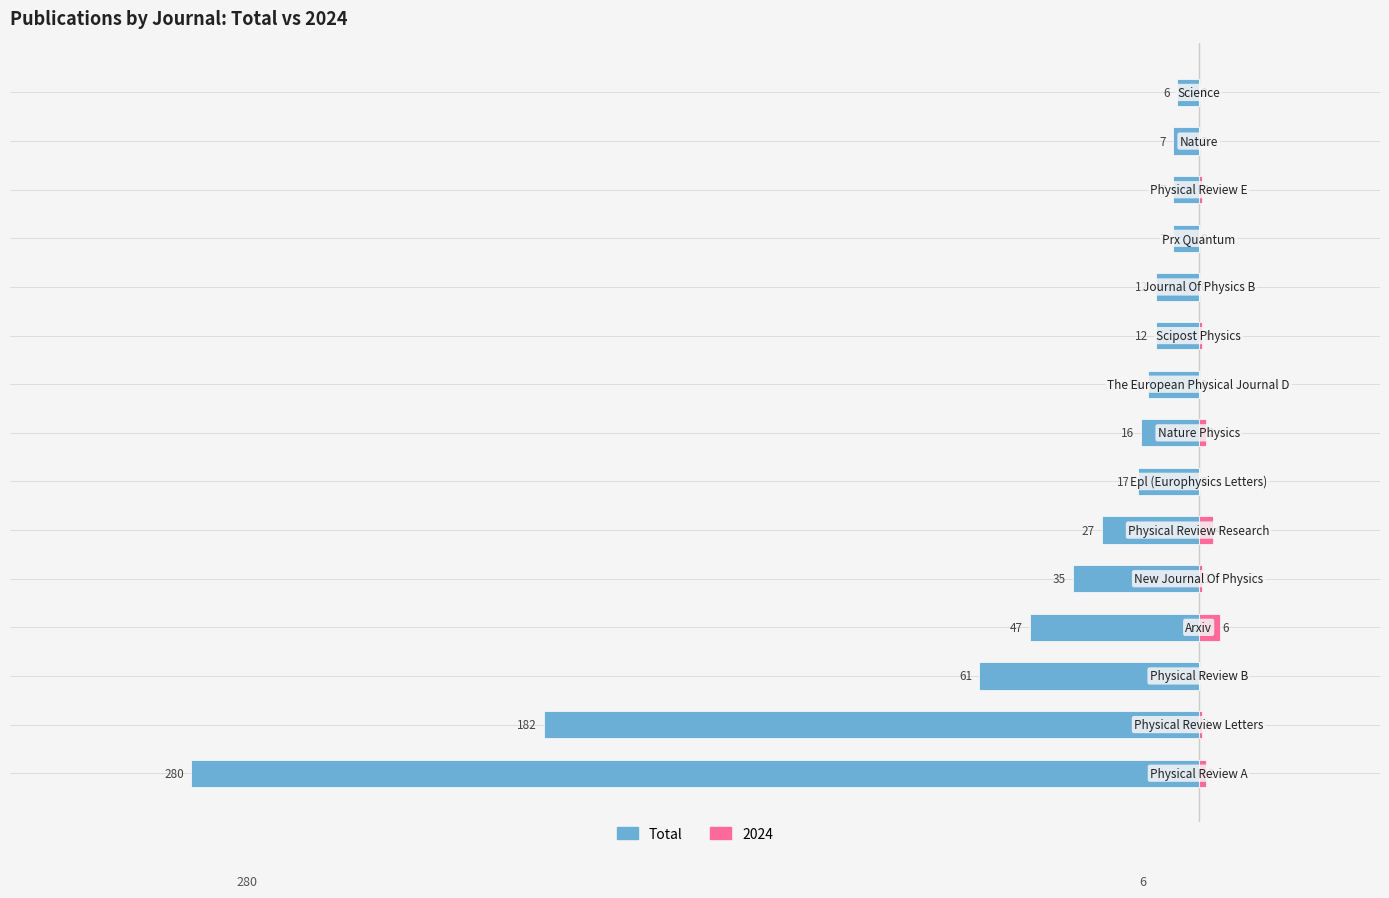

How many bars are there in total?

15